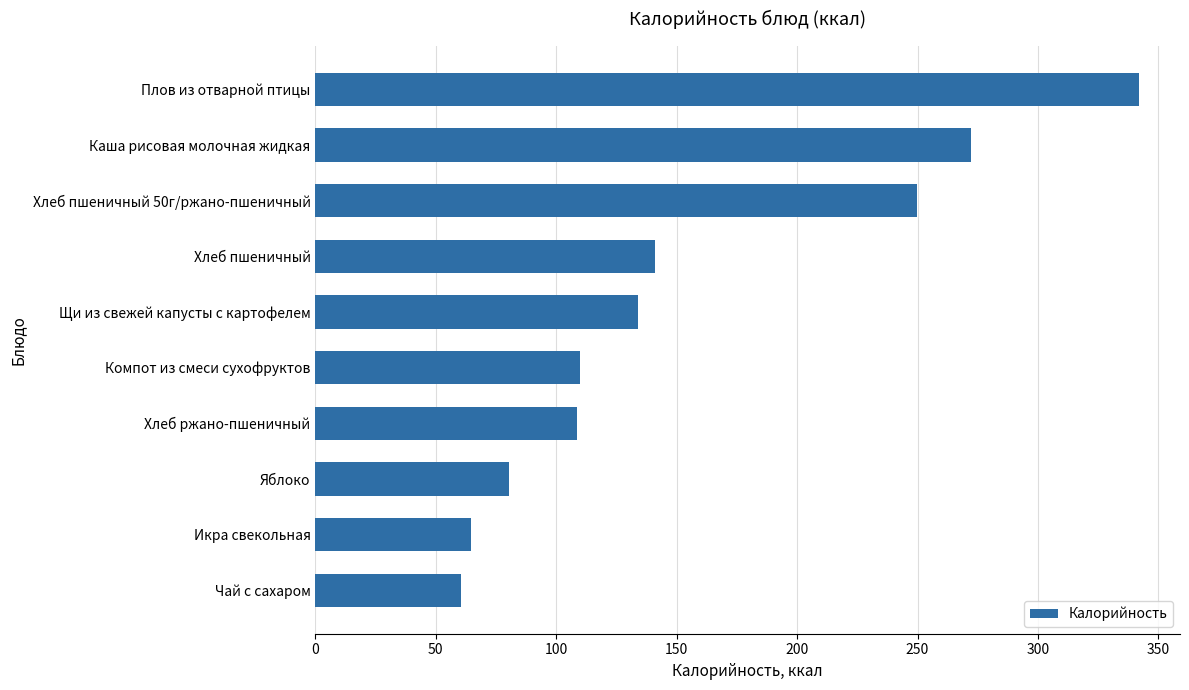

Which has a higher value, Хлеб ржано-пшеничный or Плов из отварной птицы?

Плов из отварной птицы